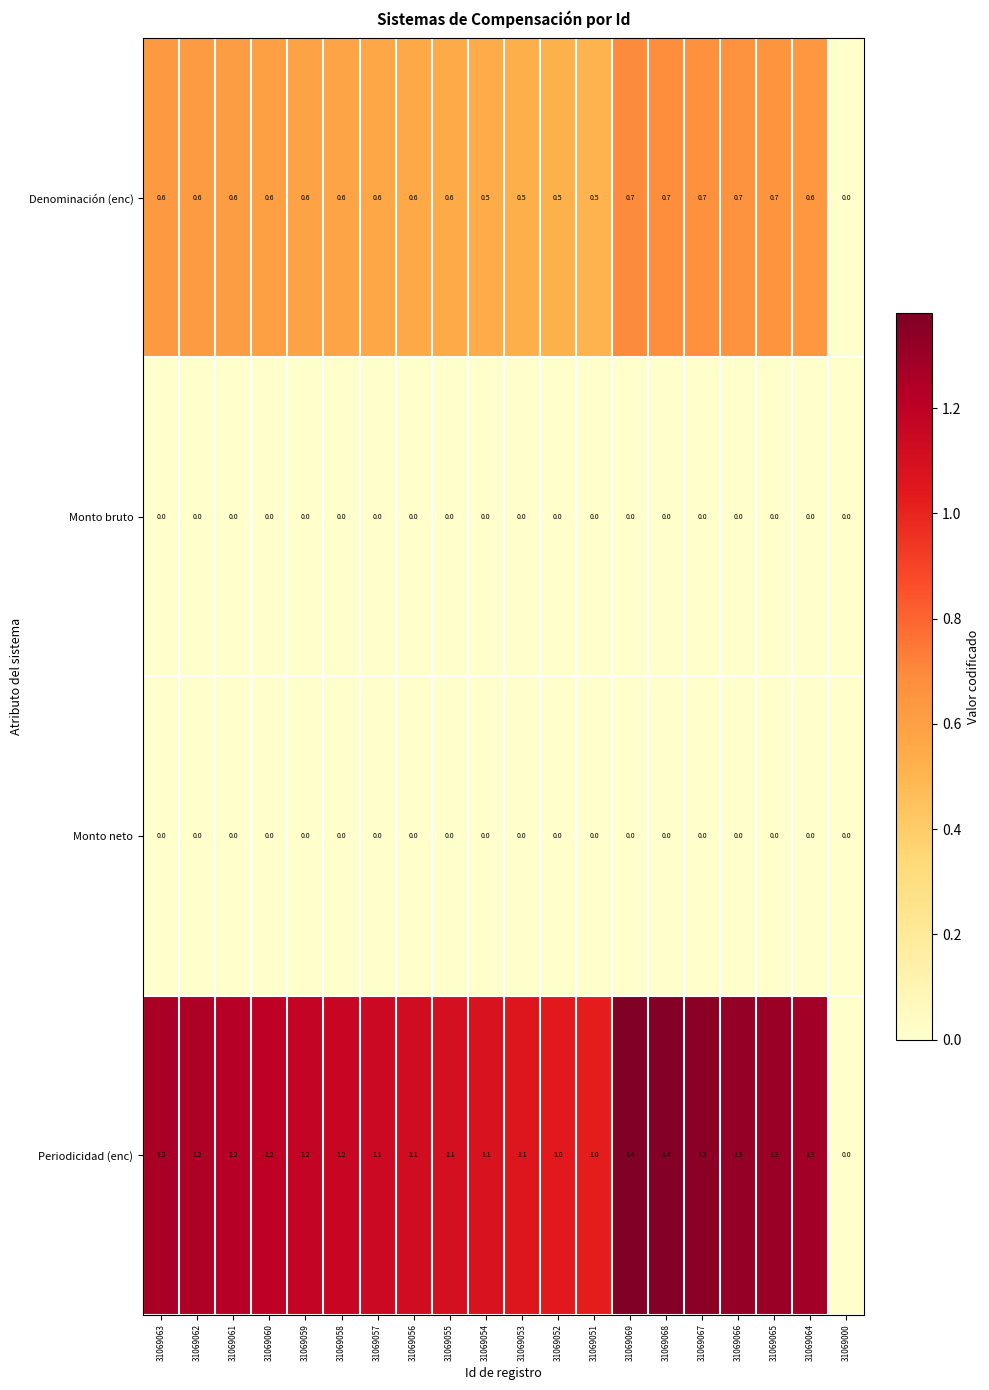

How many distinct data groups are displayed?

4